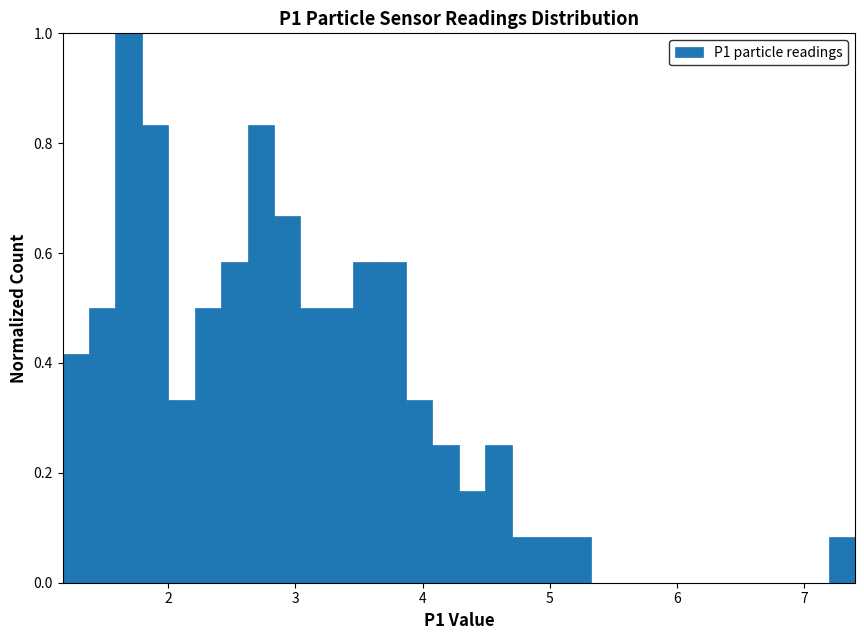

Read against the x-axis, roughly where is the centre of the tallest bar?

1.7